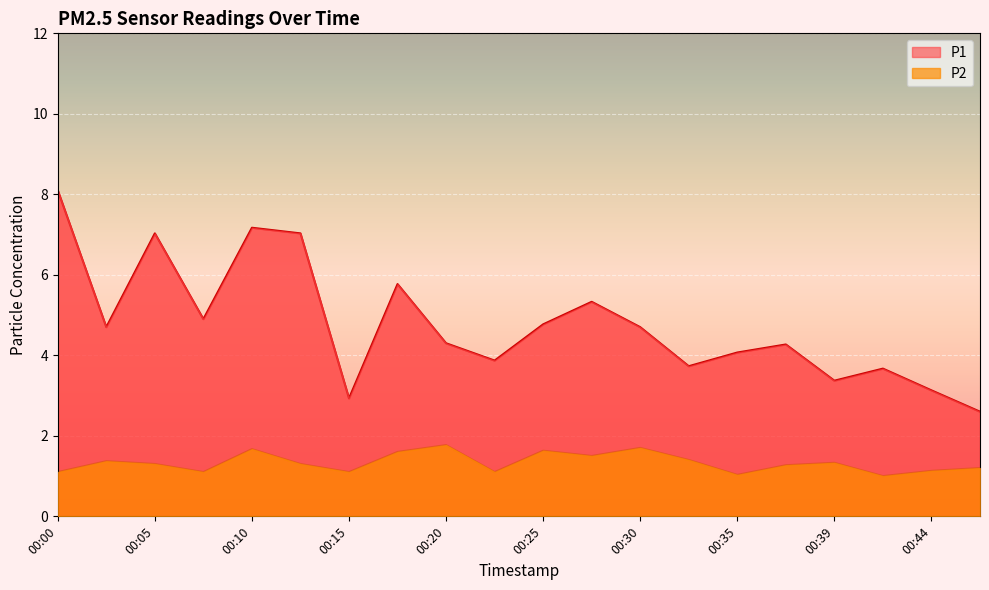

At which label does P1 first exceed 4?

00:00